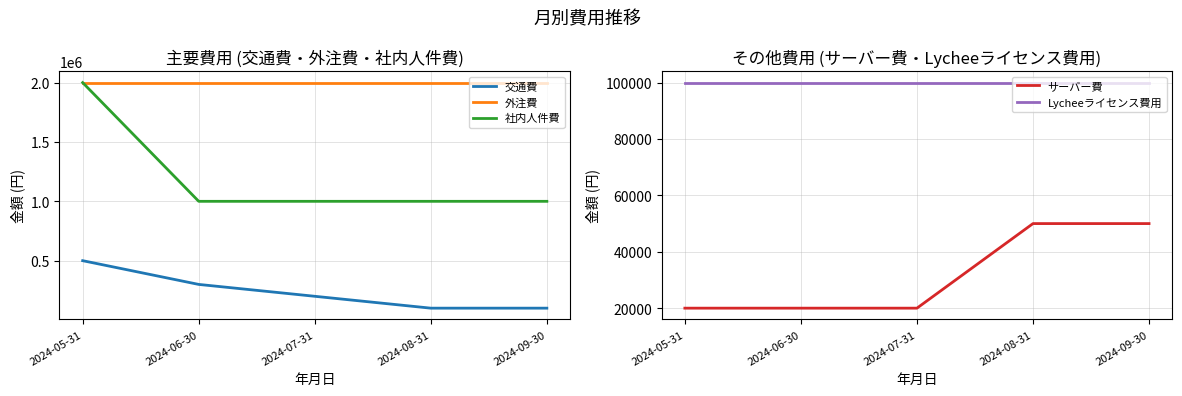

The value of Lycheeライセンス費用 at 2024-06-30 is 100000. True or false?

True